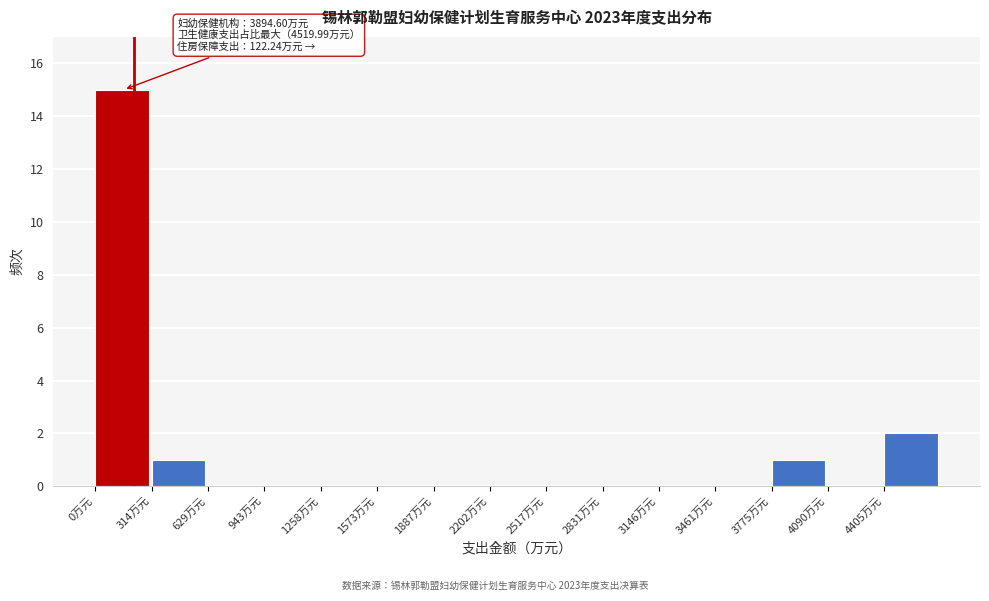

Which range on the x-axis has the tallest bar?

0 to 300